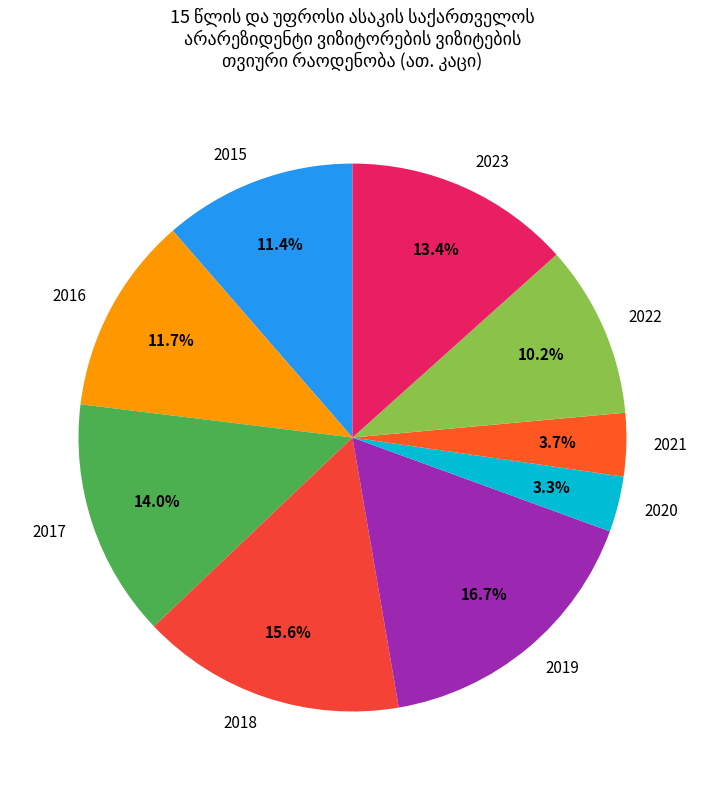

To the nearest percent, what portion does 2022 represent?

10%